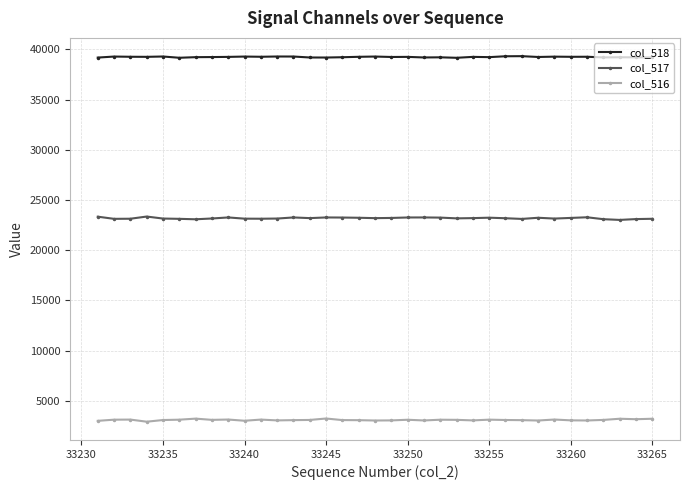

True or false: col_517 has more than 0 points higher than both neighbors.

True